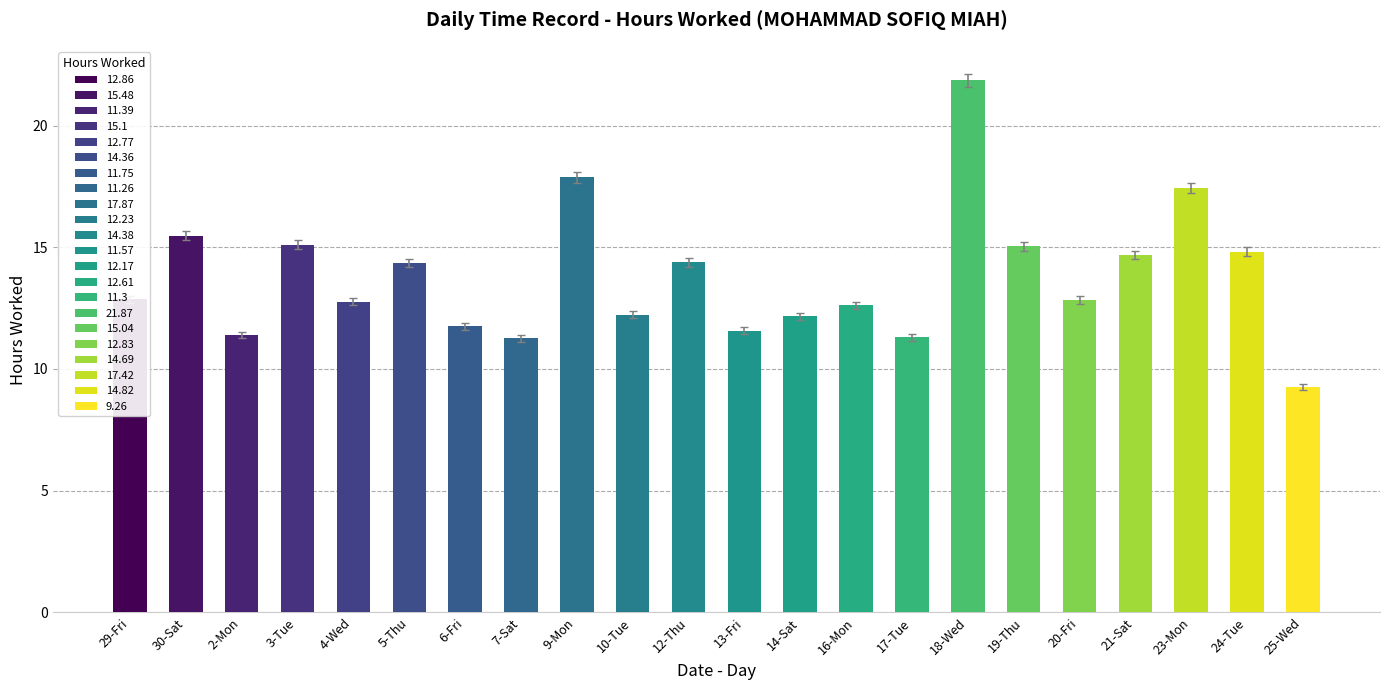

Rank the categories by value from highest to lowest.

18-Wed, 9-Mon, 23-Mon, 30-Sat, 3-Tue, 19-Thu, 24-Tue, 21-Sat, 12-Thu, 5-Thu, 29-Fri, 20-Fri, 4-Wed, 16-Mon, 10-Tue, 14-Sat, 6-Fri, 13-Fri, 2-Mon, 17-Tue, 7-Sat, 25-Wed